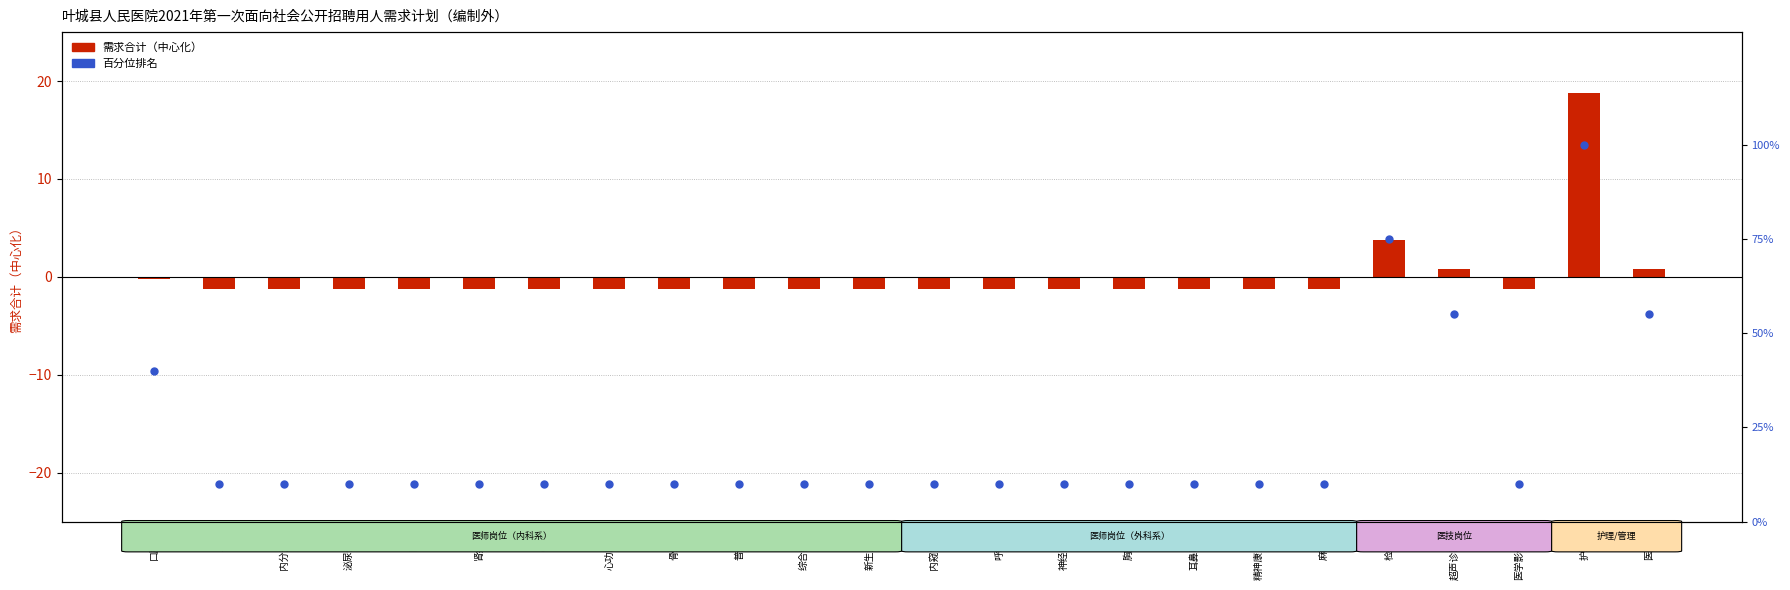

Which series reaches the minimum Y coordinate?

需求合计（中心化）